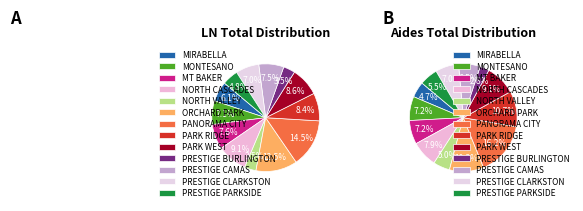

To the nearest percent, what is the difference between the largest and smallest slice percentages?

11%